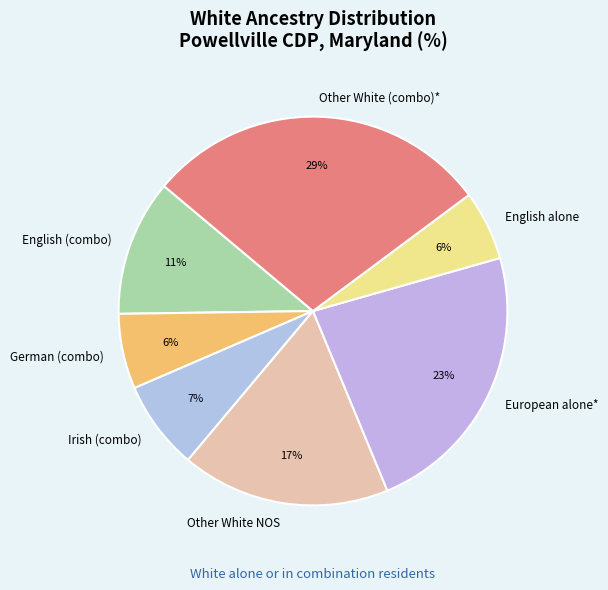

To the nearest percent, what is the average slice percentage?

14%